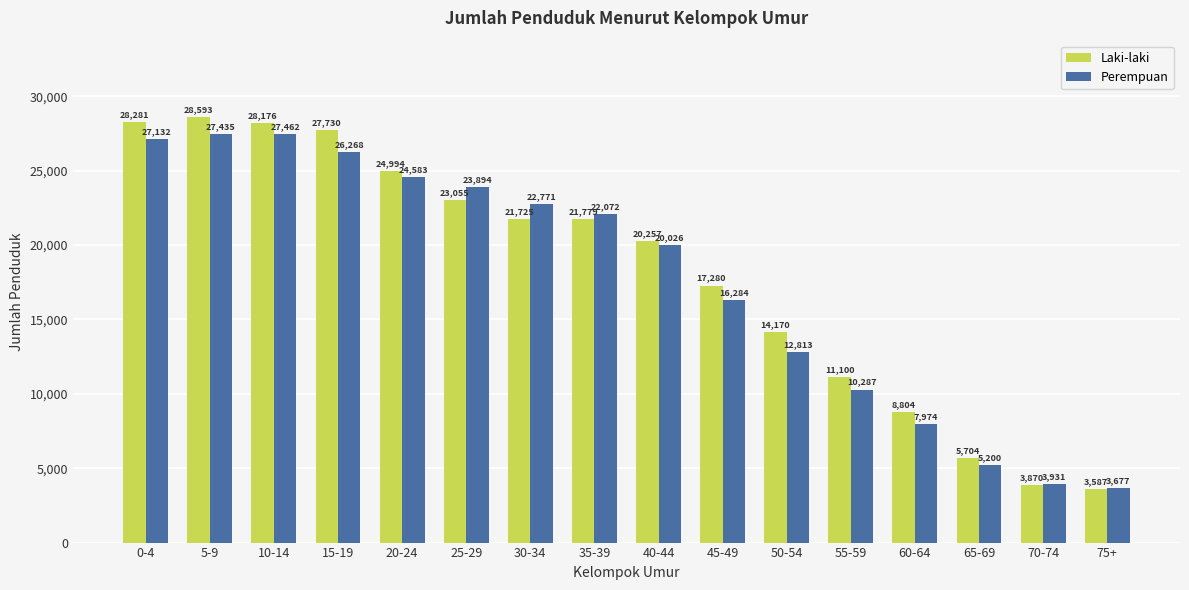

What position from the left is 15-19?

4